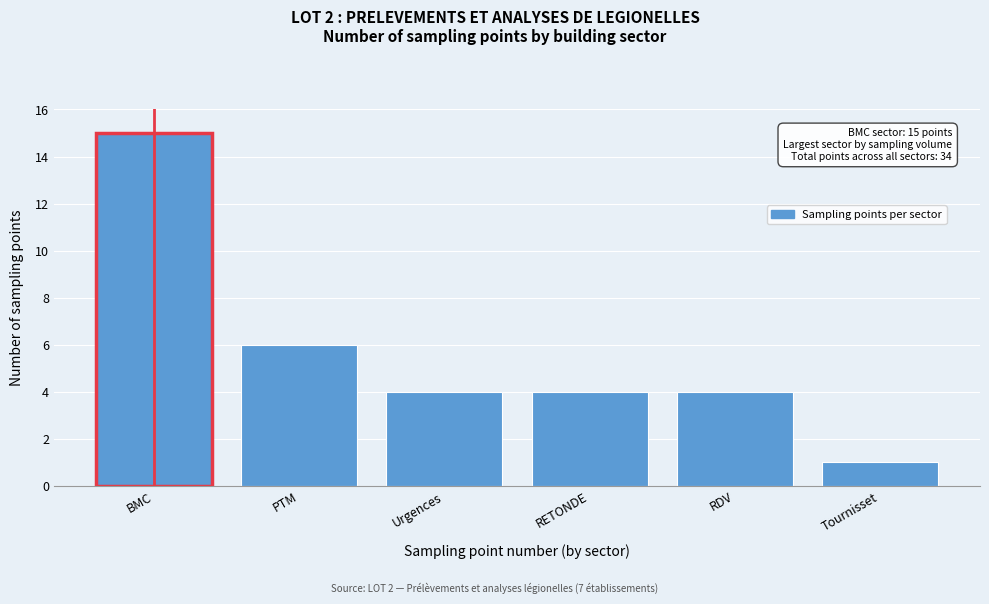

Reading right to left, list all the values displayed in this chart.

1	4	4	4	6	15